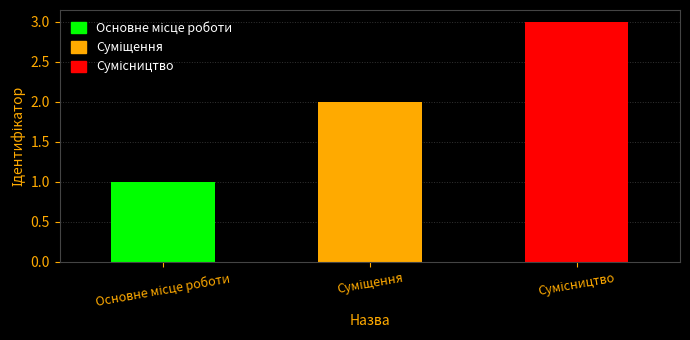

The chart shows a value of 2 at Суміщення. True or false?

True